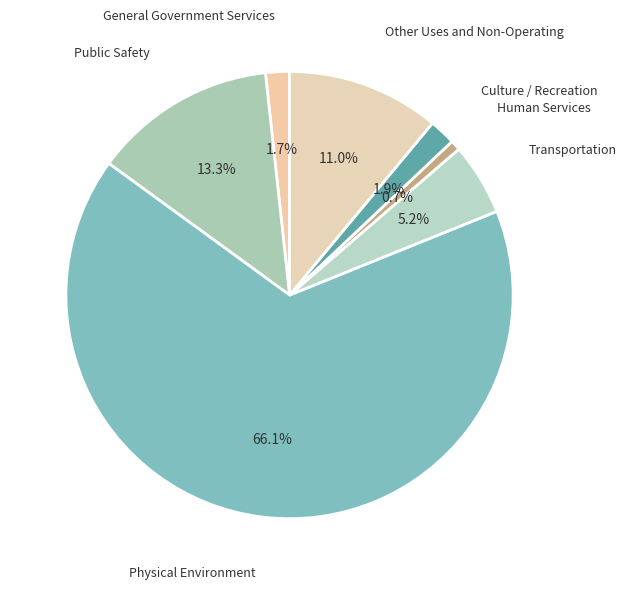

To the nearest percent, what percentage of the pie is Public Safety?

13%